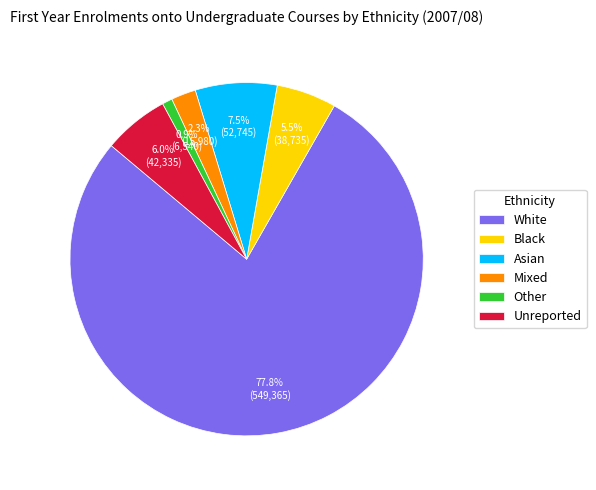

What portion of the pie excludes Unreported?

94.0%